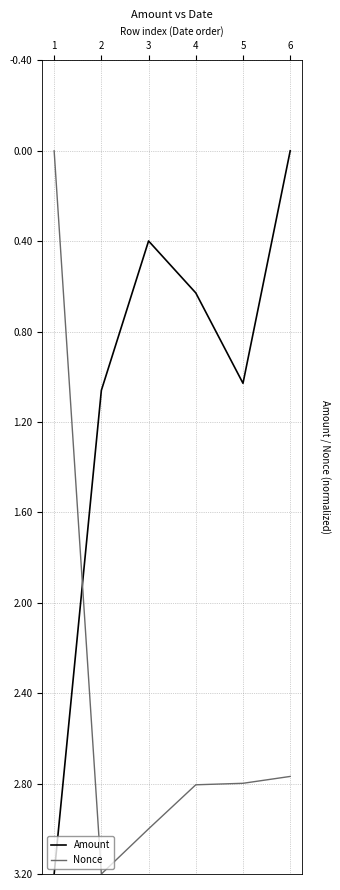

Is the value of Nonce at 1 greater than the value of Amount at 4?

No